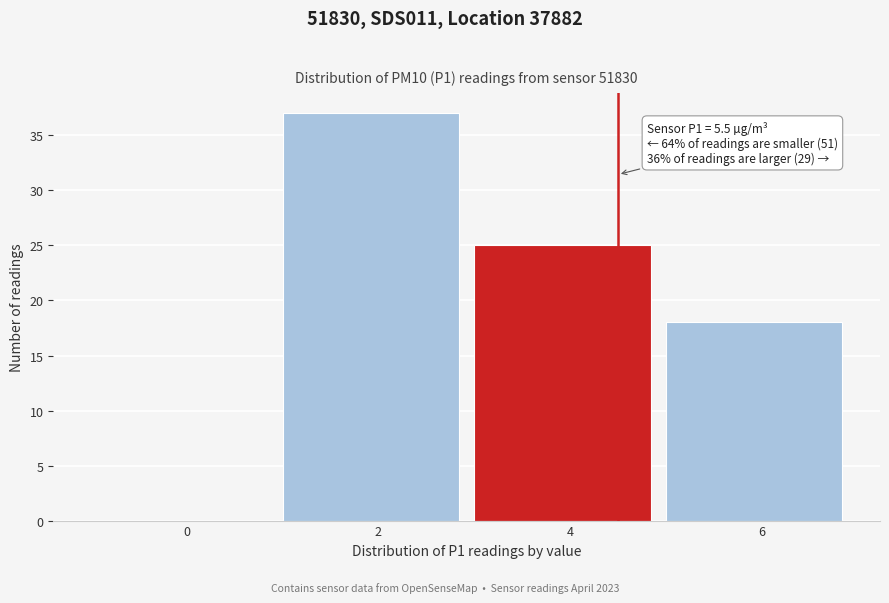

Reading right to left, list all the values displayed in this chart.

6=18	4=25	2=37	0=0